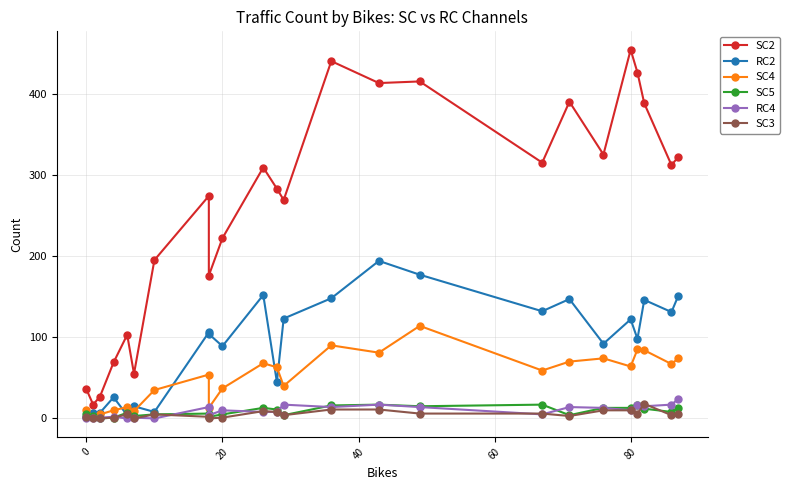

True or false: RC4 and SC2 intersect in this chart.

False